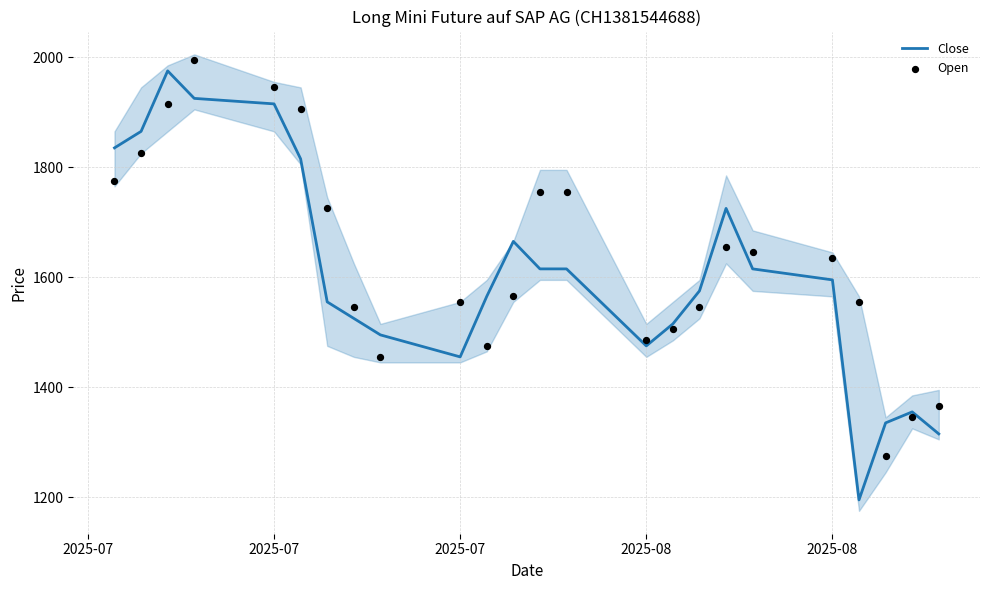

At how many categories does at least one series exceed 1768?

6